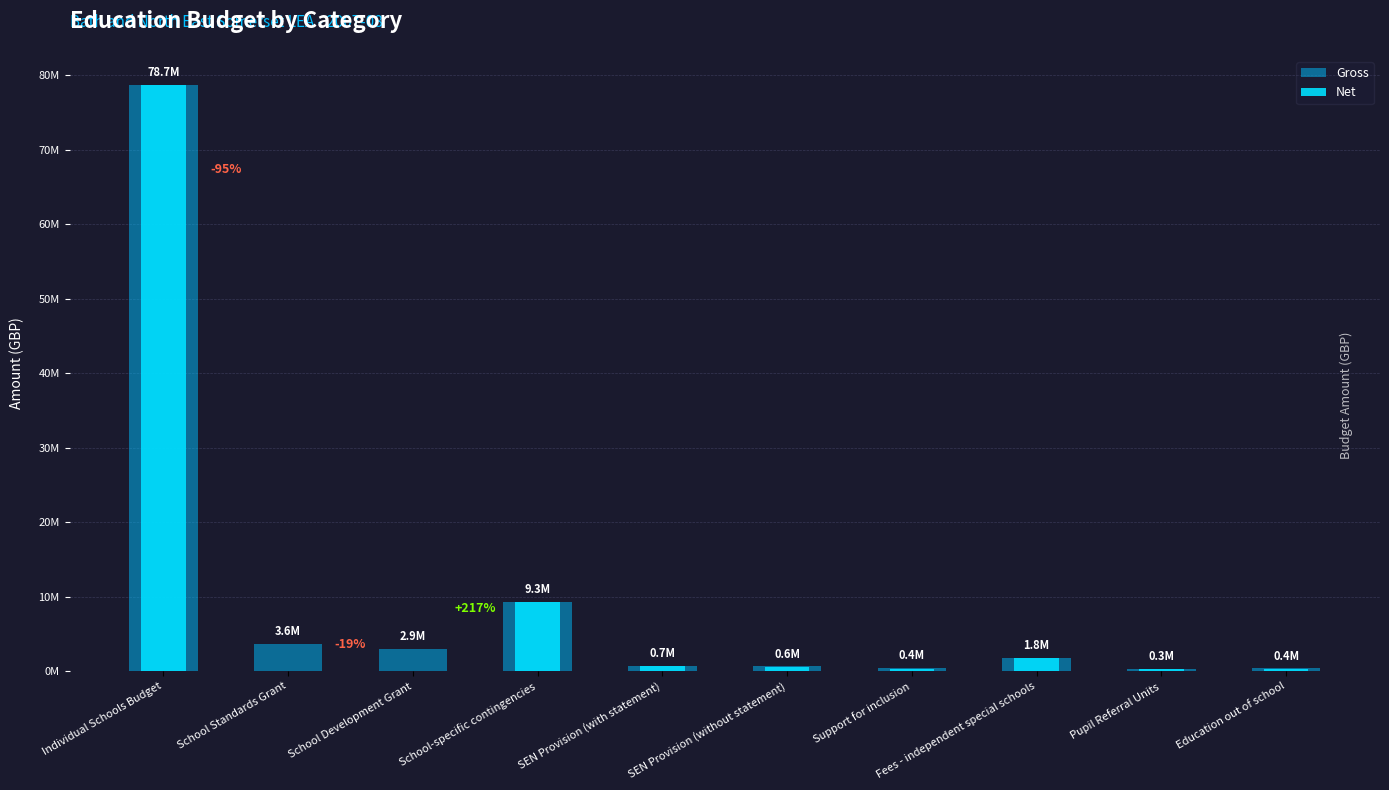

How many values in the Net series exceed 609277?

4